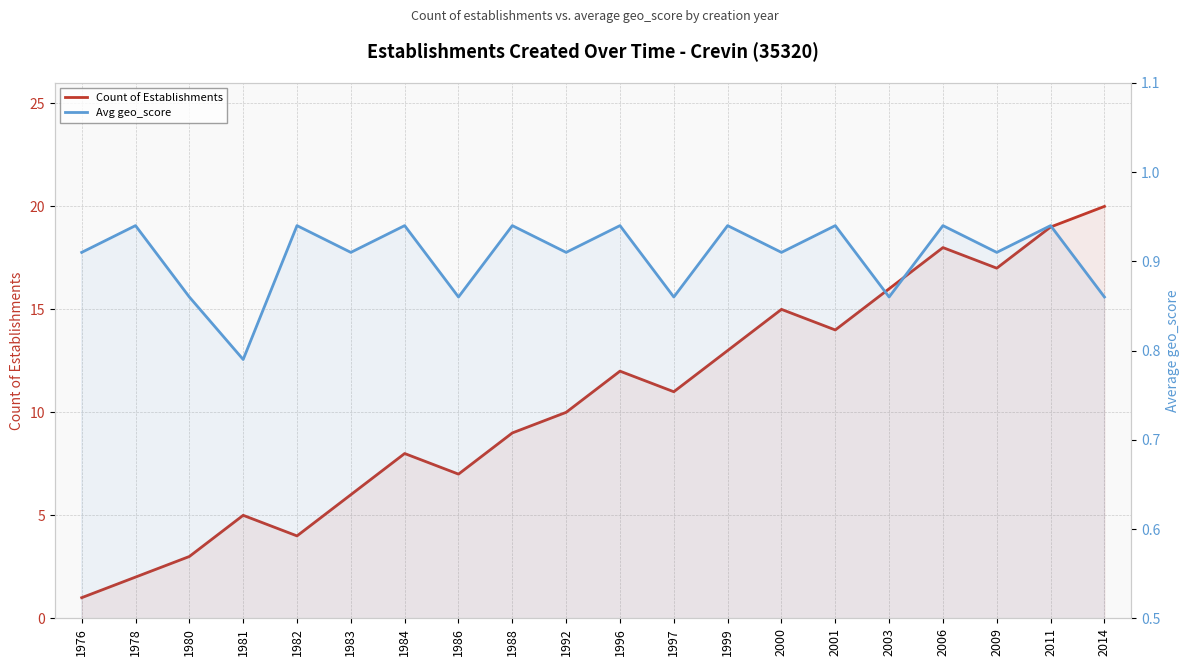

Rank the series at 1978 from highest to lowest value.

Count of Establishments, Avg geo_score